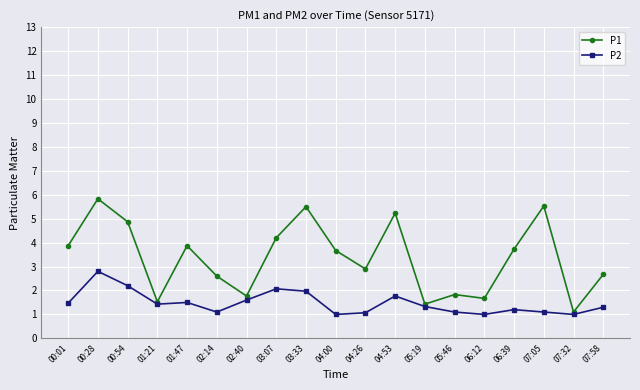

Where is the first local minimum for P1?

01:21